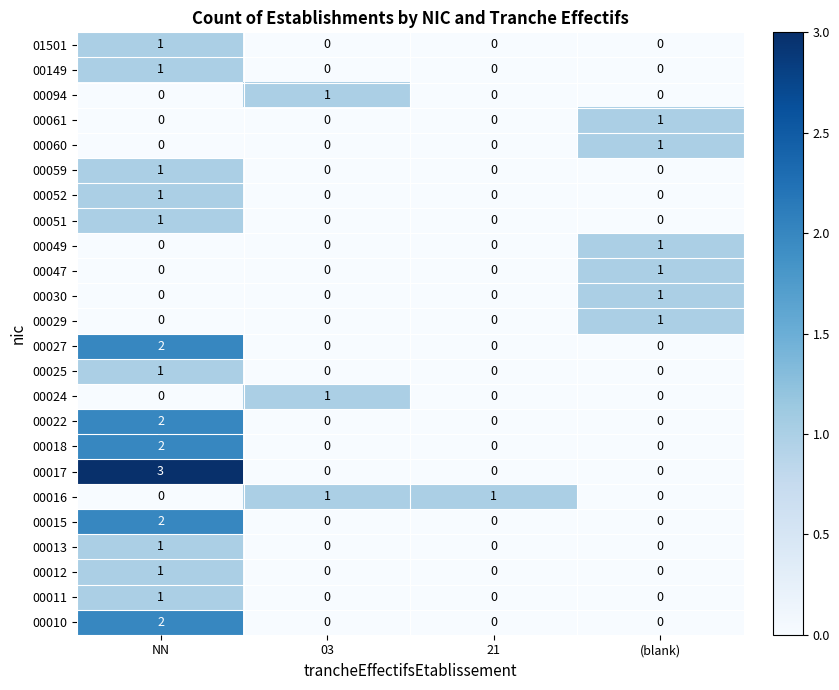

Is it true that 00010 equals 2 at NN?

True